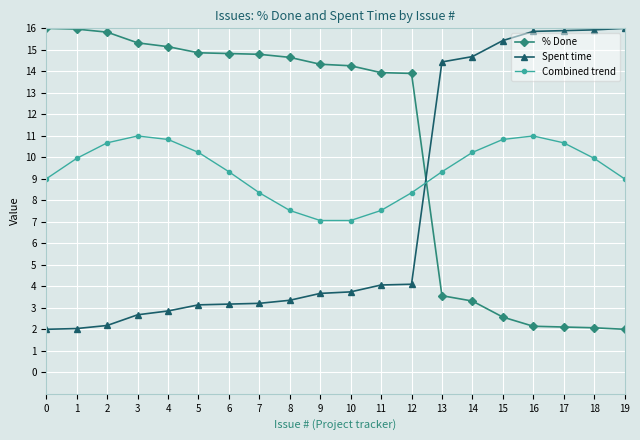

What is the difference between the Spent time values at 4 and 5?

0.3